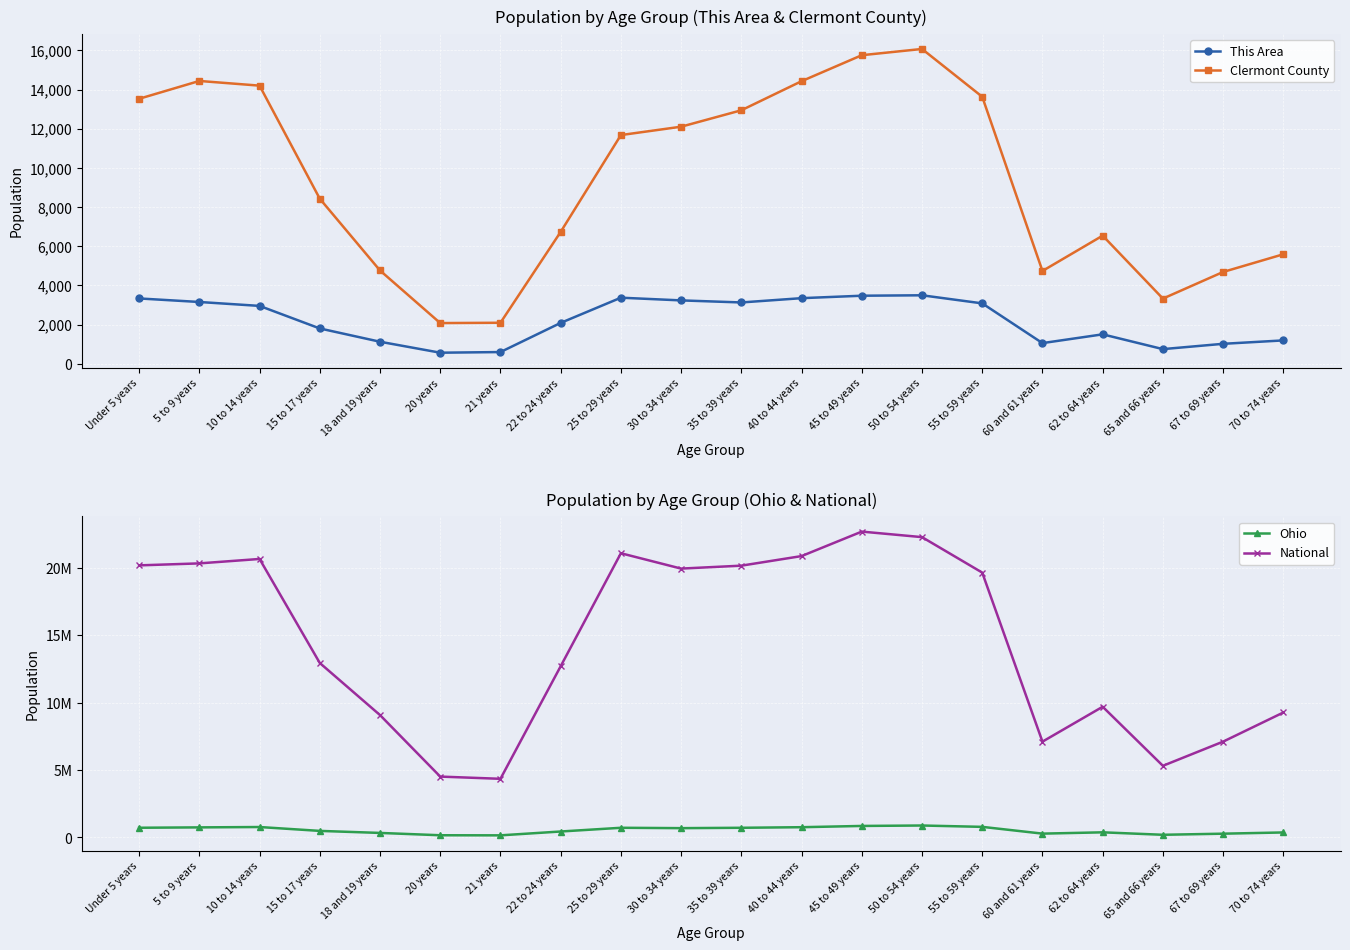

Is it true that Ohio equals 166469 at 5 to 9 years?

False